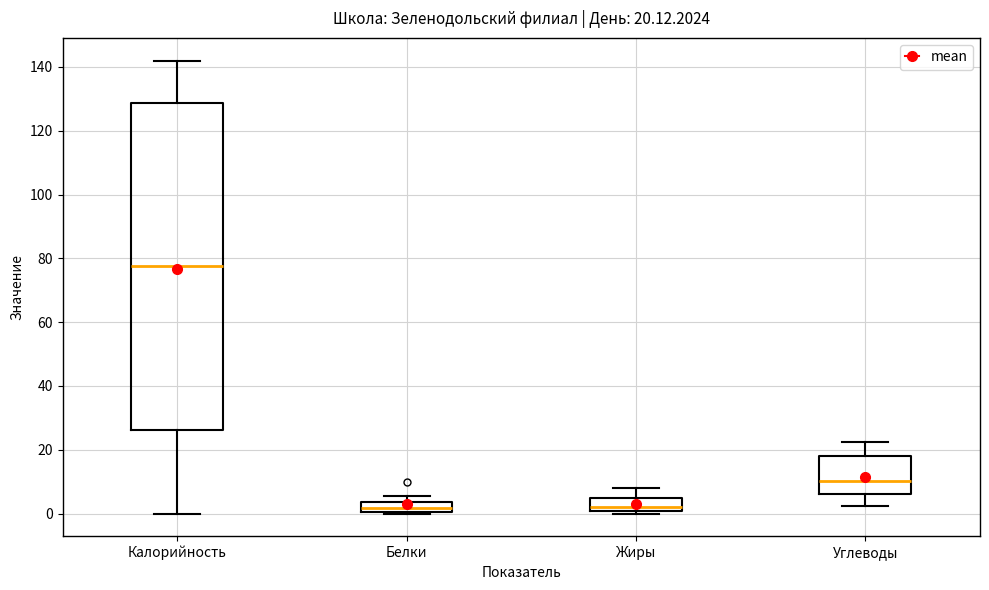

Comparing the boxes themselves (not the whiskers), which one is the tallest?

Калорийность